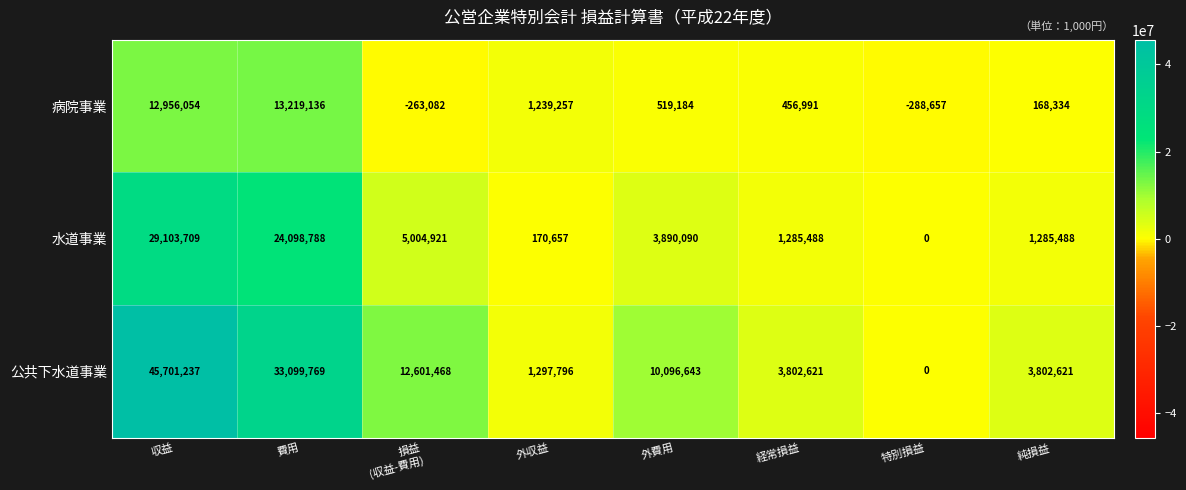

Is it true that 病院事業 equals 192088 at 外費用?

False